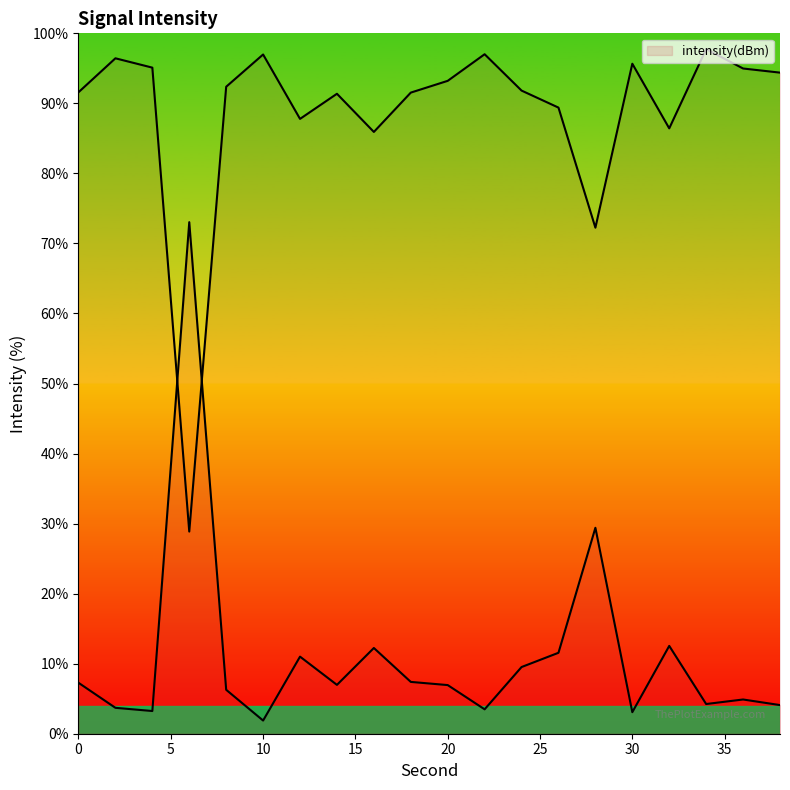

At which category does the data reach its first local peak?

6